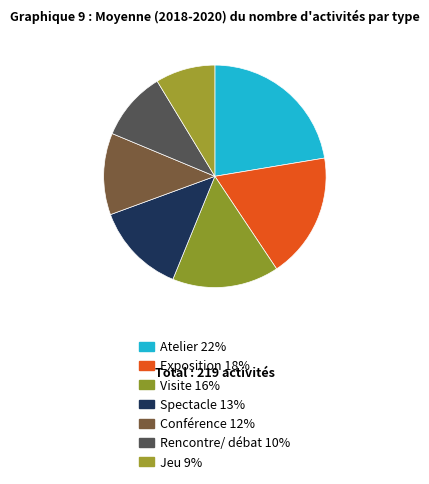

True or false: Jeu accounts for 15% of the total.

False